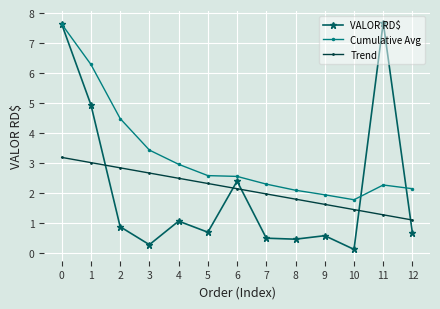

The Cumulative Avg series shows 9.1 at 1. True or false?

False